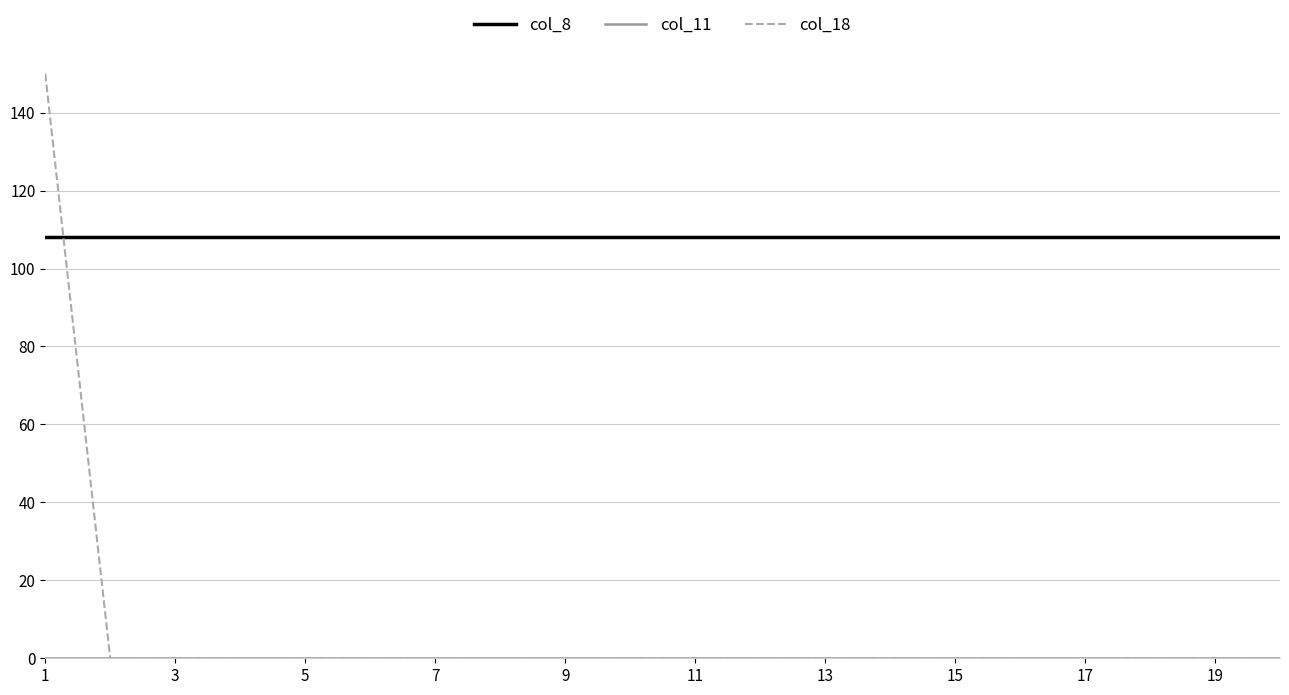

What is the minimum value for col_8?

108